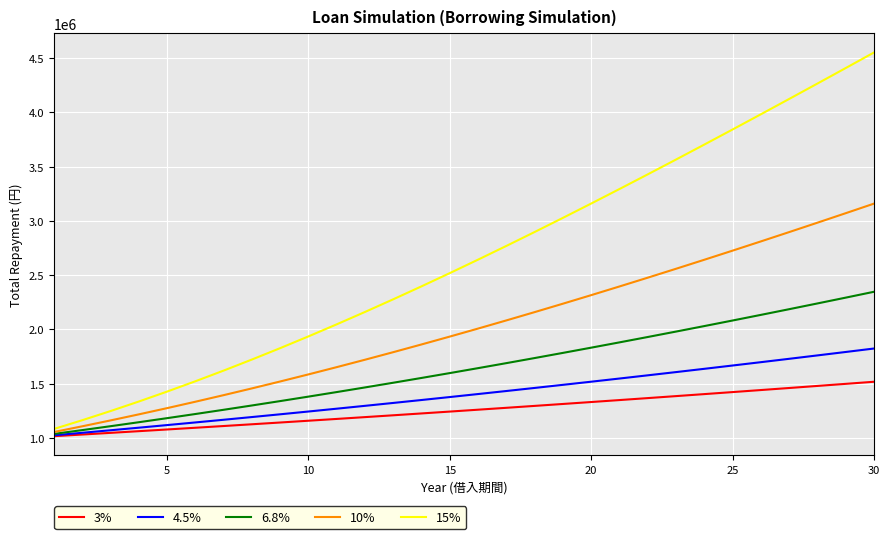

Which series has the largest total across all categories?

15%